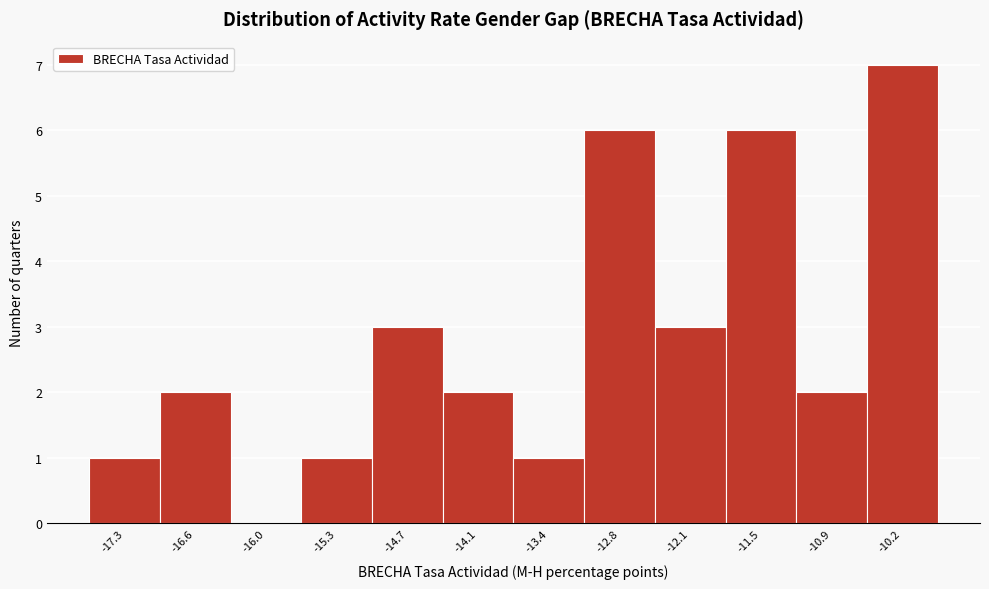

Which range on the x-axis has the tallest bar?

-10.5 to -9.9